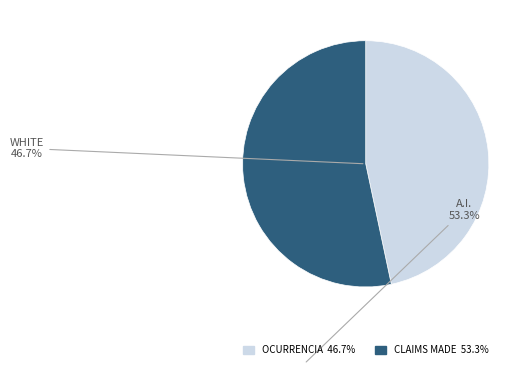

To the nearest percent, what is the average slice percentage?

50%